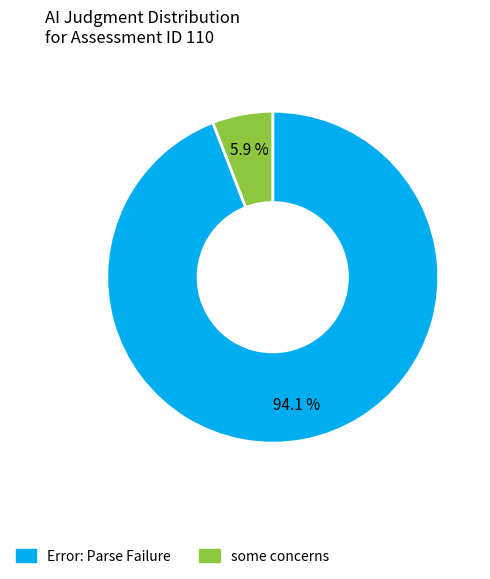

To the nearest percent, what is the average slice percentage?

50%